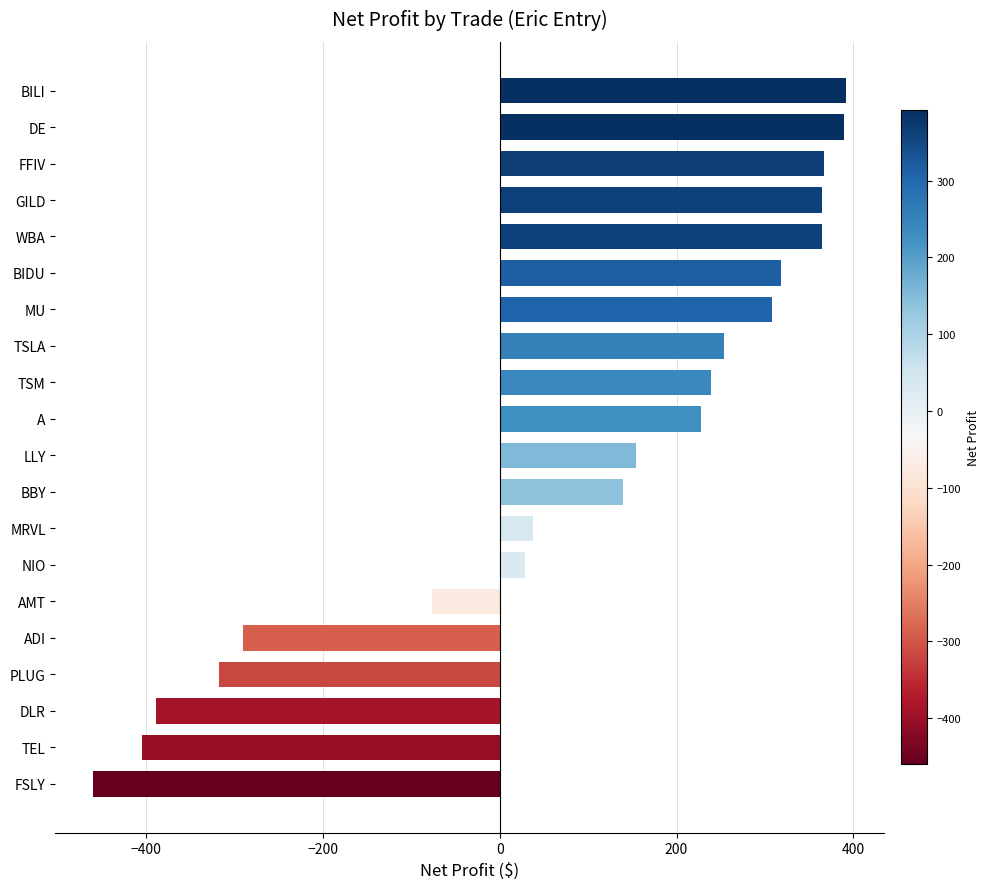

The chart shows a value of -388.6 at DLR. True or false?

True